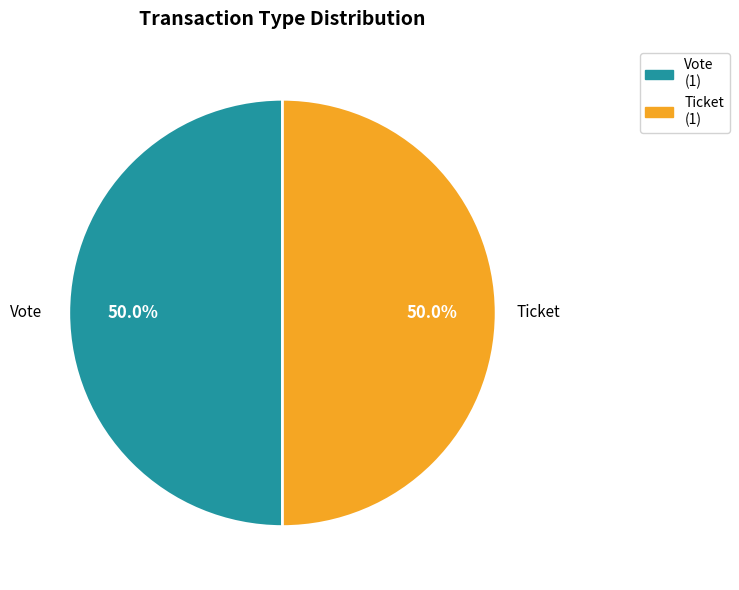

What is the total percentage of Ticket and Vote?

100.0%